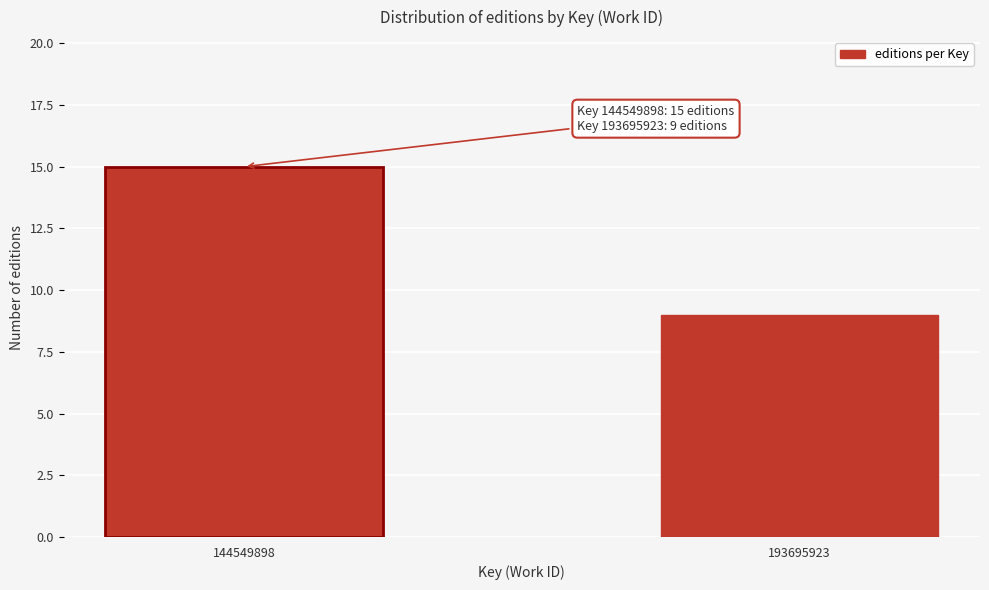

Reading left to right, transcribe all the data shown in this chart.

144549898=15	193695923=9